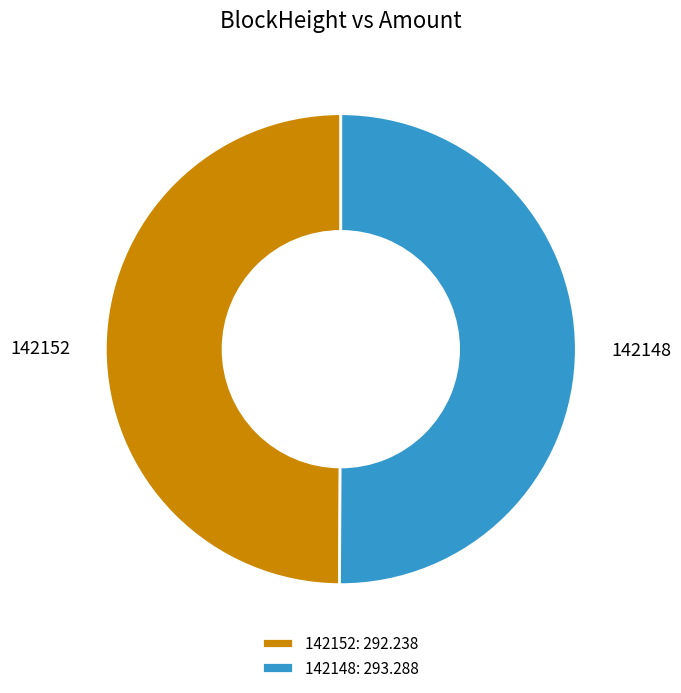

Approximately how many times larger is the value at 142148 compared to 142152?

1.0